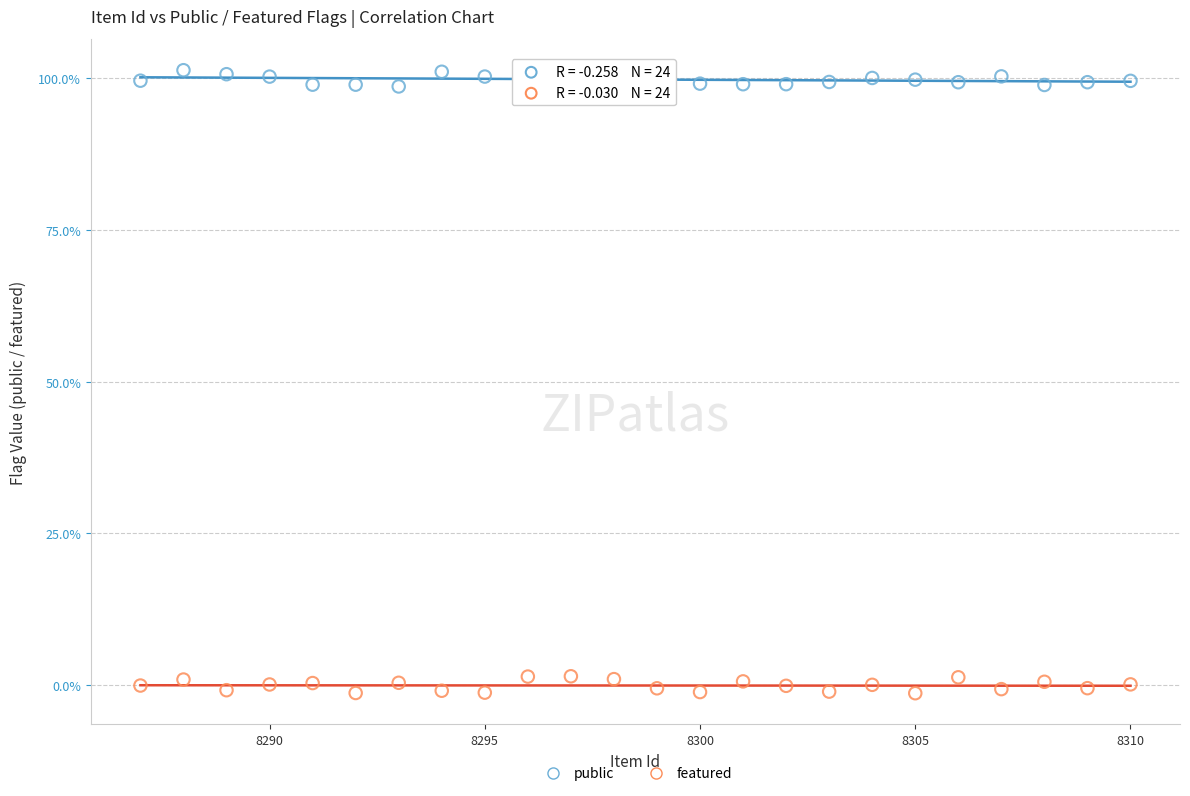

Which series reaches the maximum Y coordinate?

public